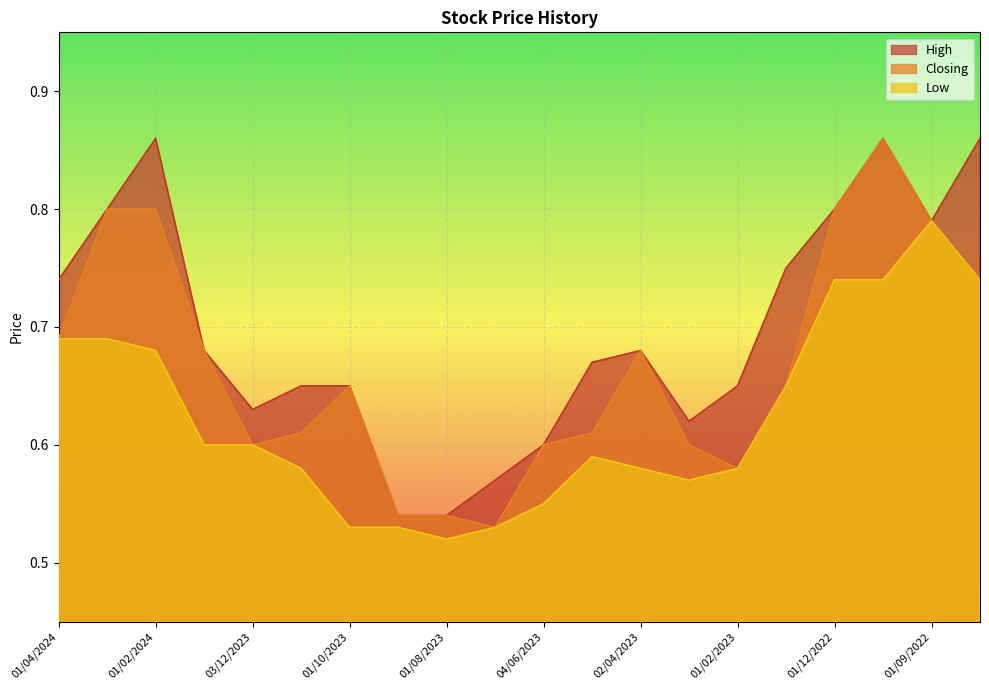

What is the label of the 17th point from the left?

01/12/2022